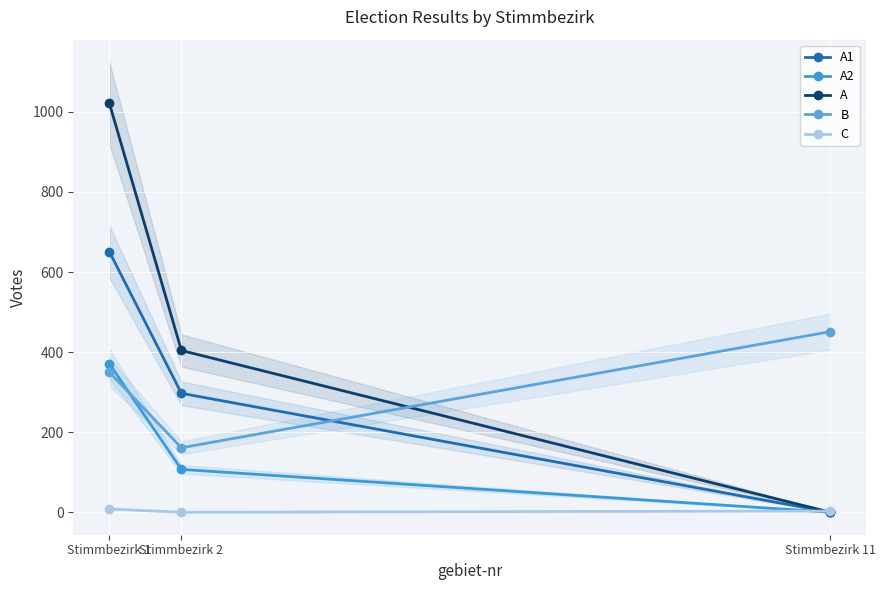

What is the value of the A1 point at the 2nd from the left?

297